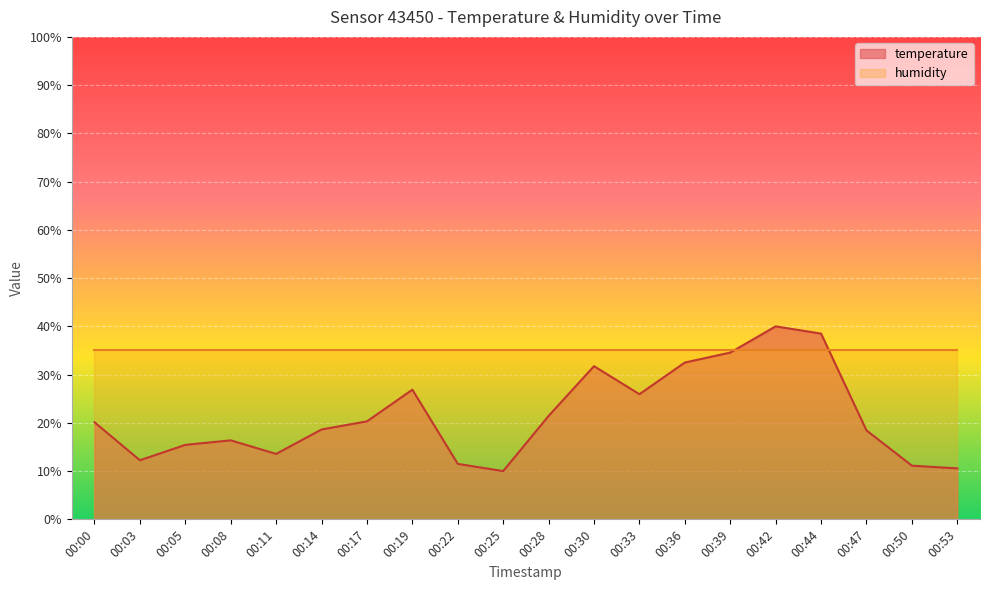

What is the value of the 11th point from the left?

21.4